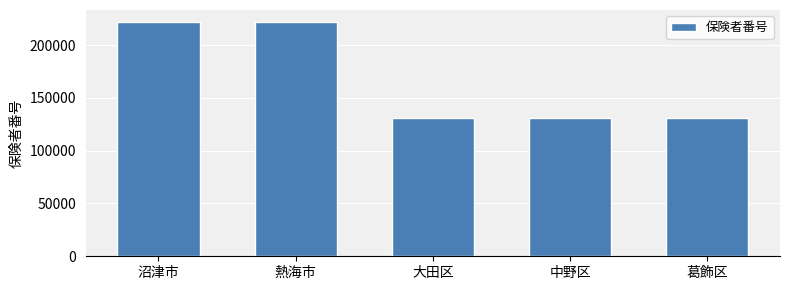

What is the maximum value shown in the chart?

222059